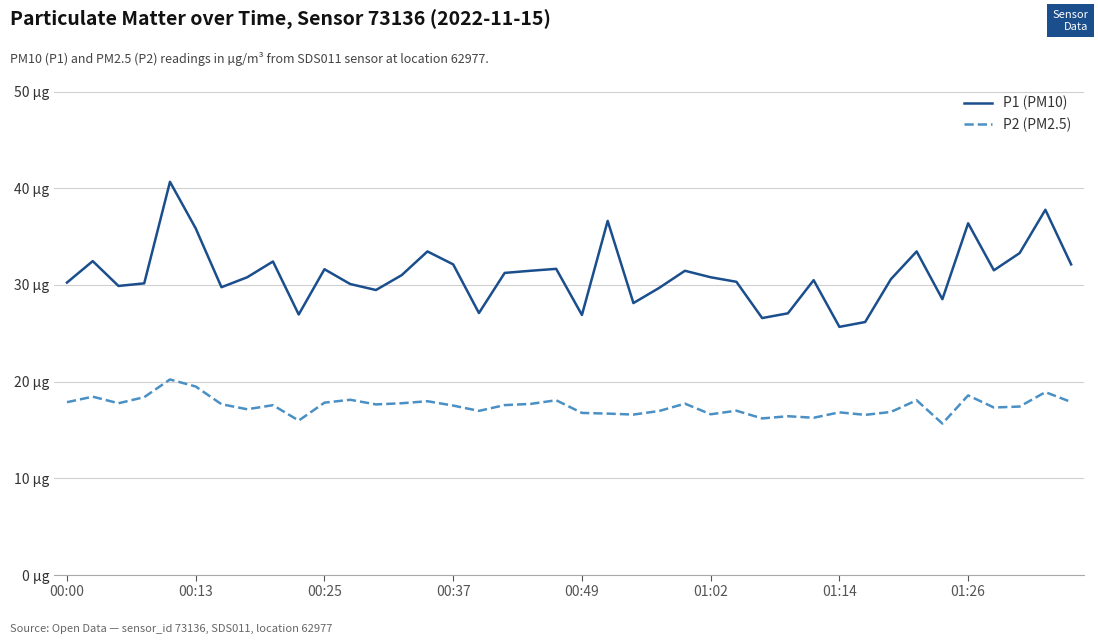

Which series has the largest range (max minus min)?

P1 (PM10)